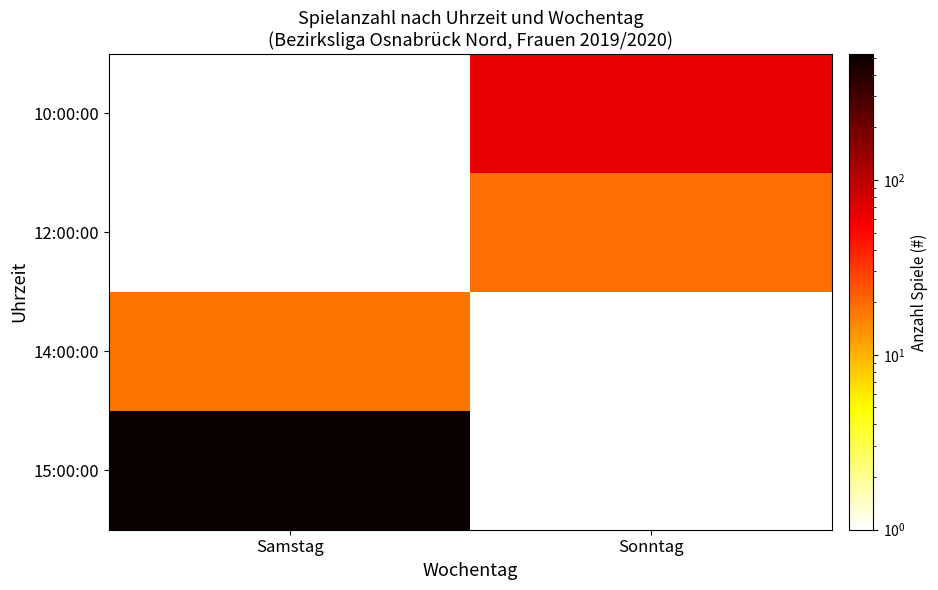

The value of 12:00:00 at Sonntag is 19.0. True or false?

True